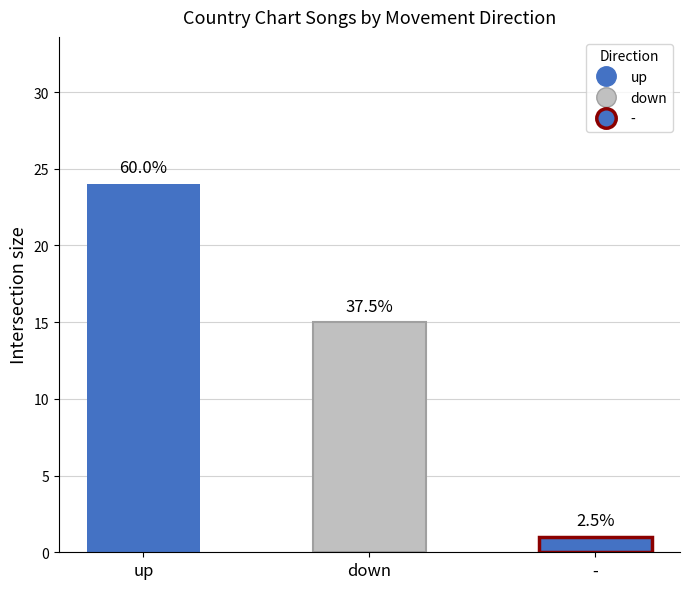

What is the lowest value of the Avg Weeks on Chart series?

1.0